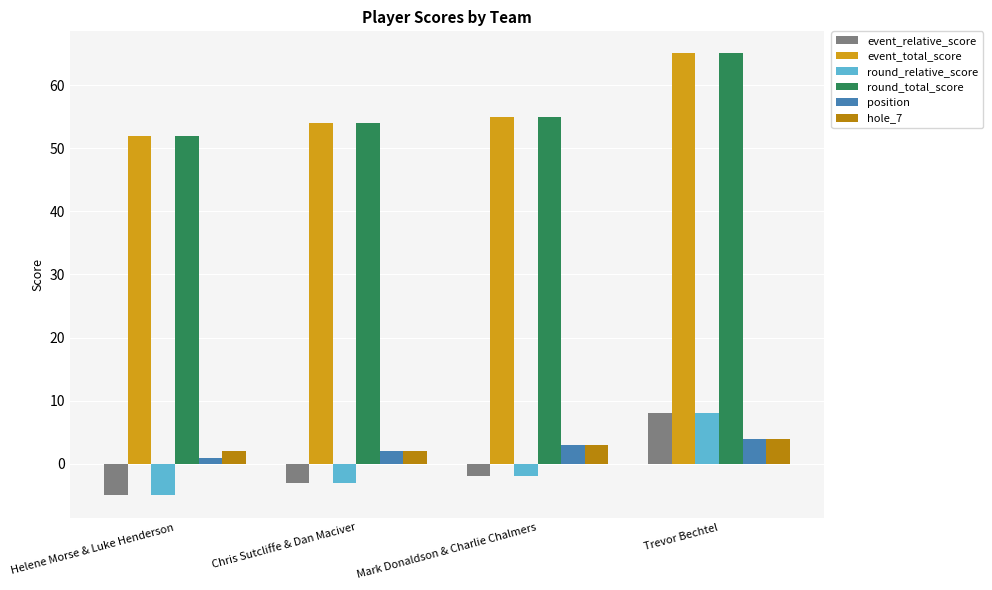

What is the sum of all position values?

10